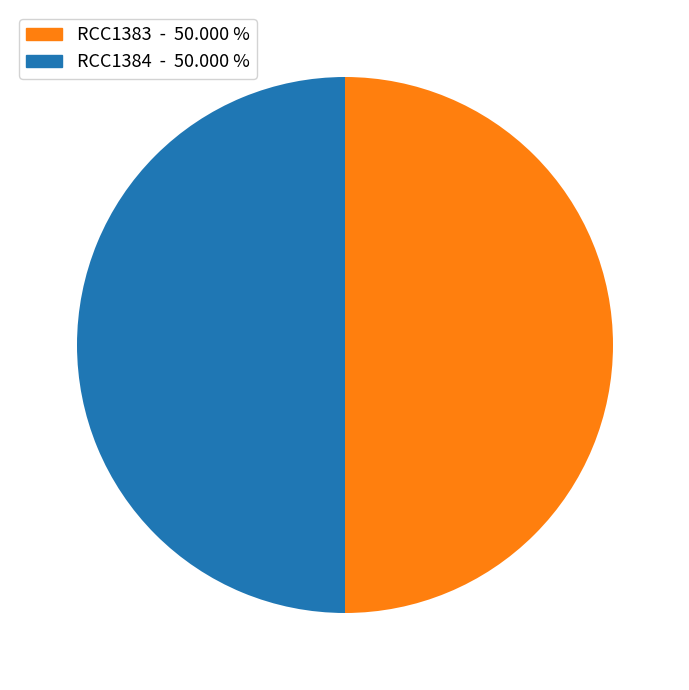

Do RCC1383 and RCC1384 together represent more than half of the pie?

Yes